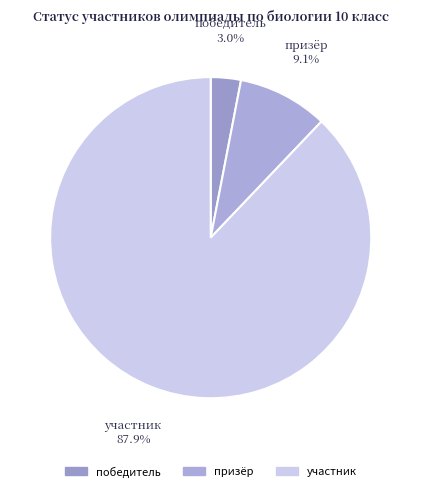

To the nearest percent, what is the average slice percentage?

33%